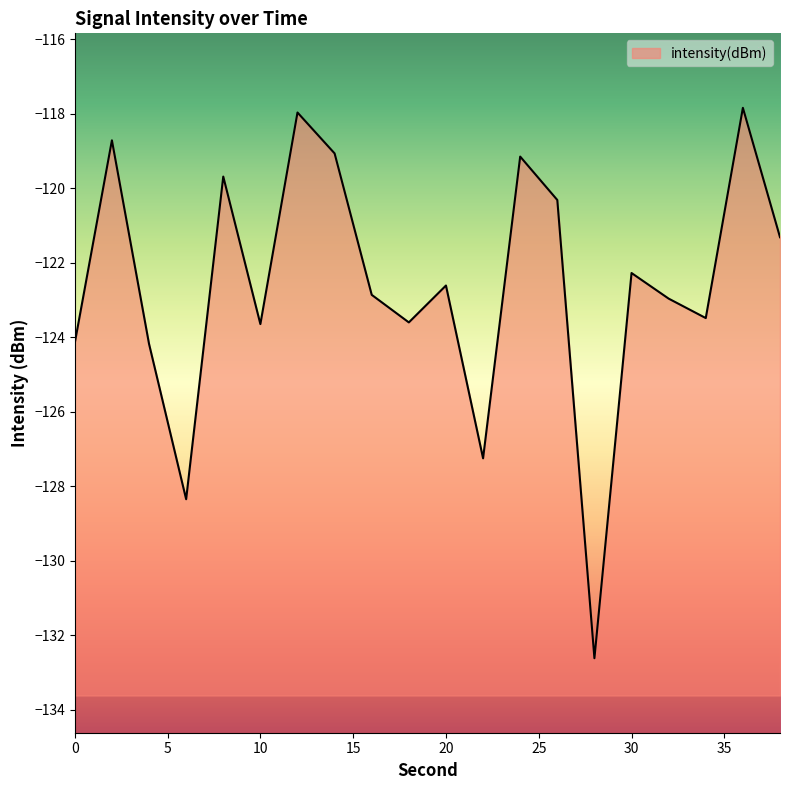

How many lines are shown in the chart?

1